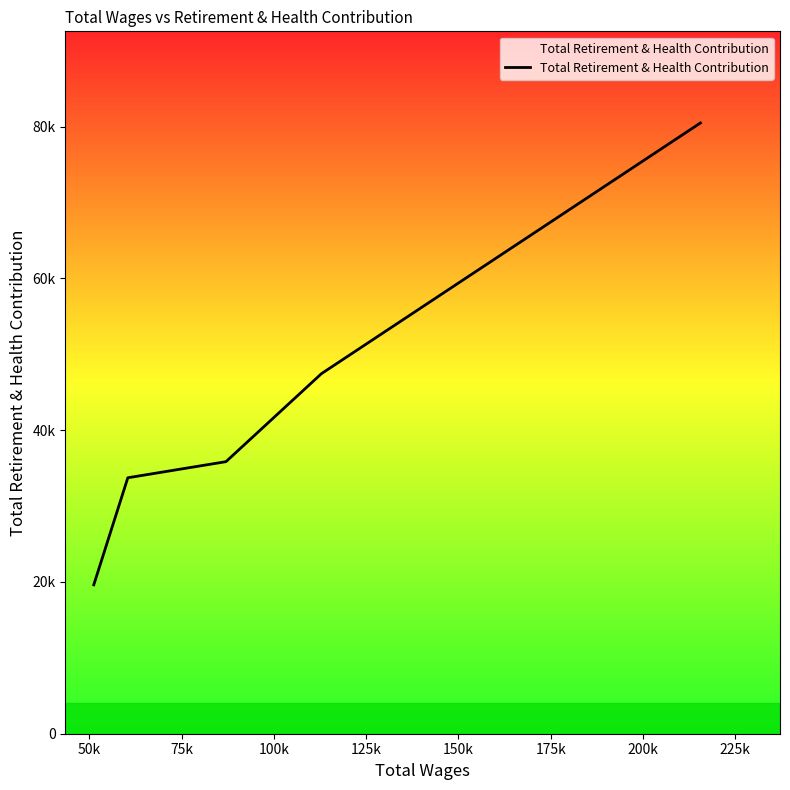

Does the chart display data point markers on the line(s)?

No